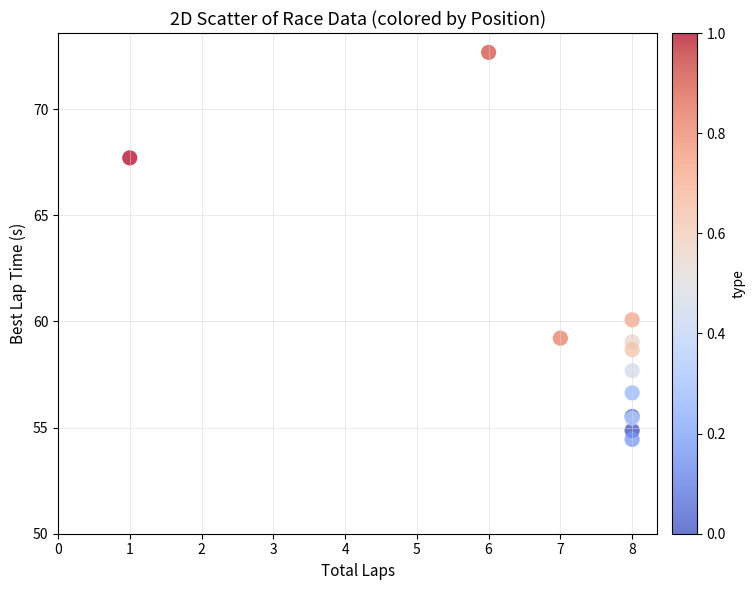

What Y value in the scatter plot is closest to 63?

60.1